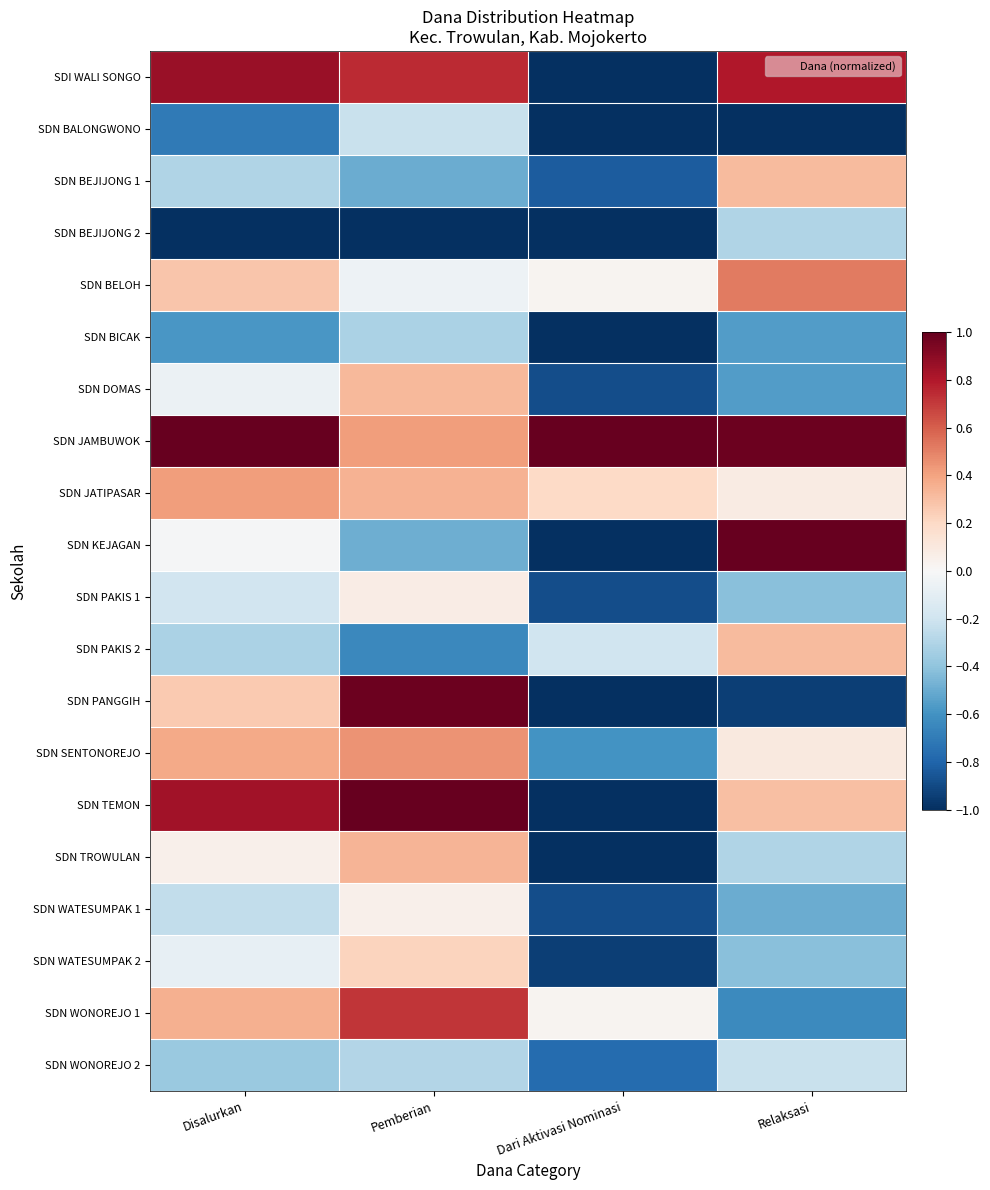

Which label corresponds to the smallest value in the chart?

Dari Aktivasi Nominasi